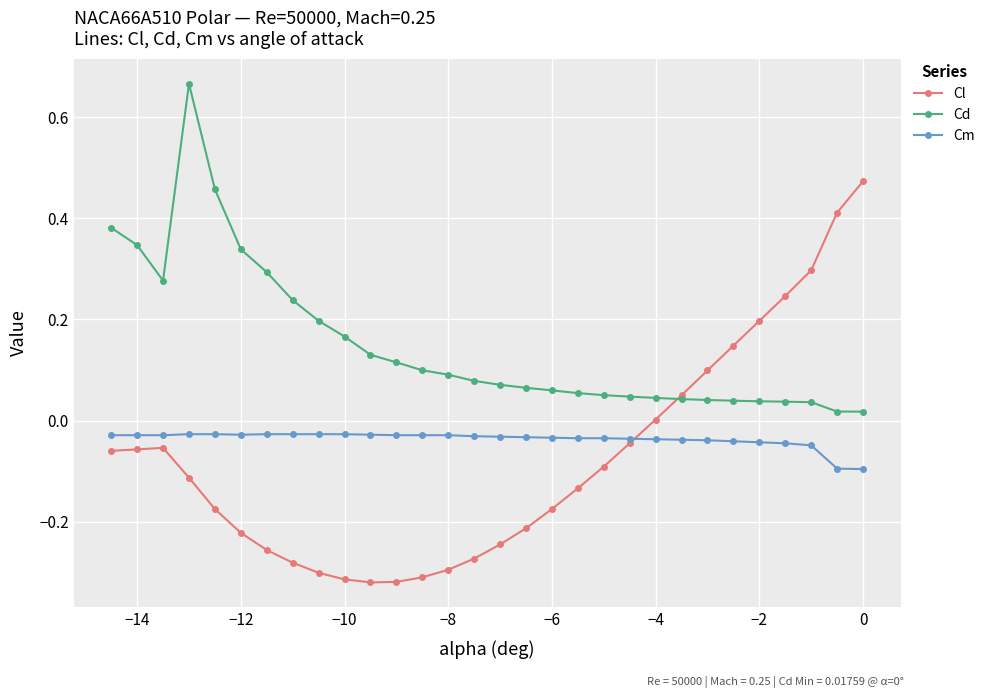

Which series has the largest total across all categories?

Cd